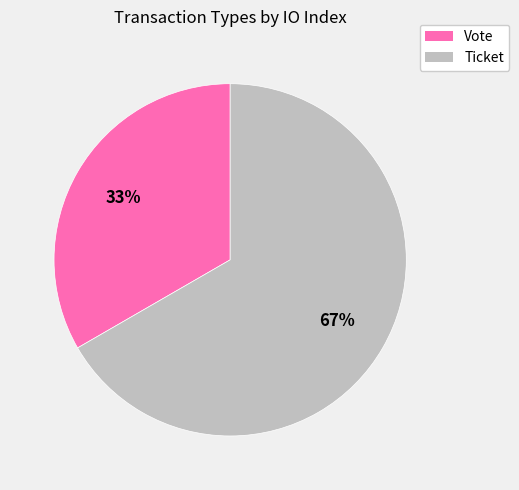

What percentage is the Vote slice, to the nearest percent?

33%